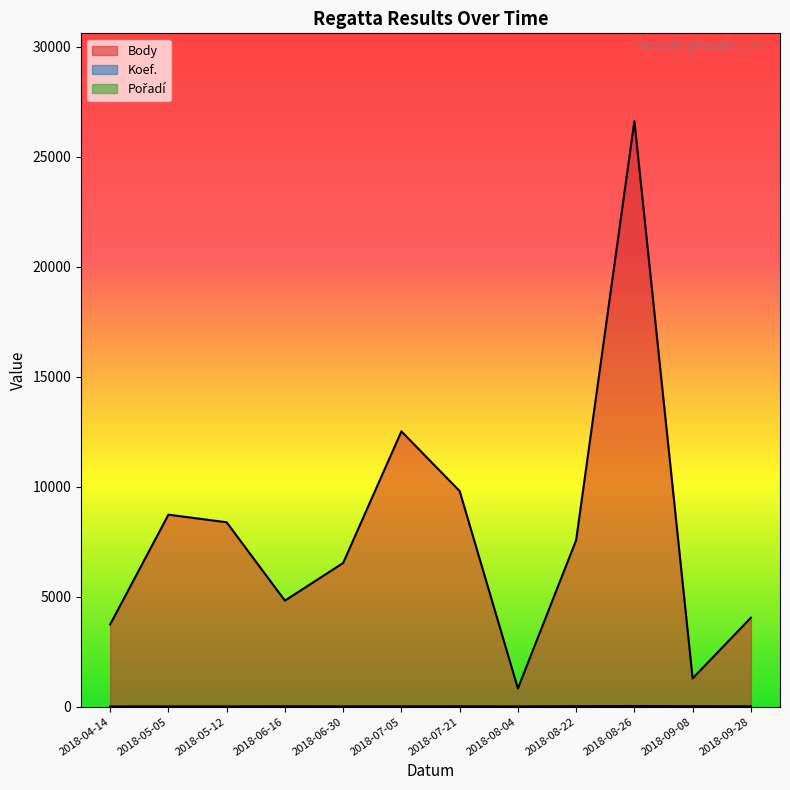

What is the minimum value shown in the chart?

1